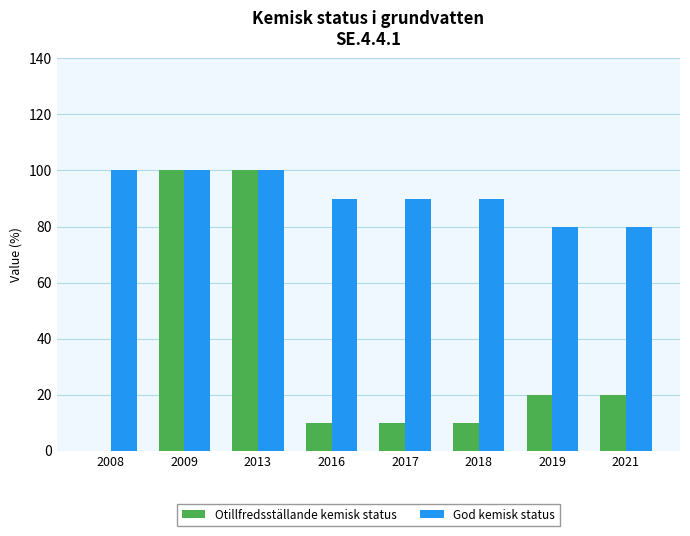

Which series has the widest spread of values?

Otillfredsställande kemisk status